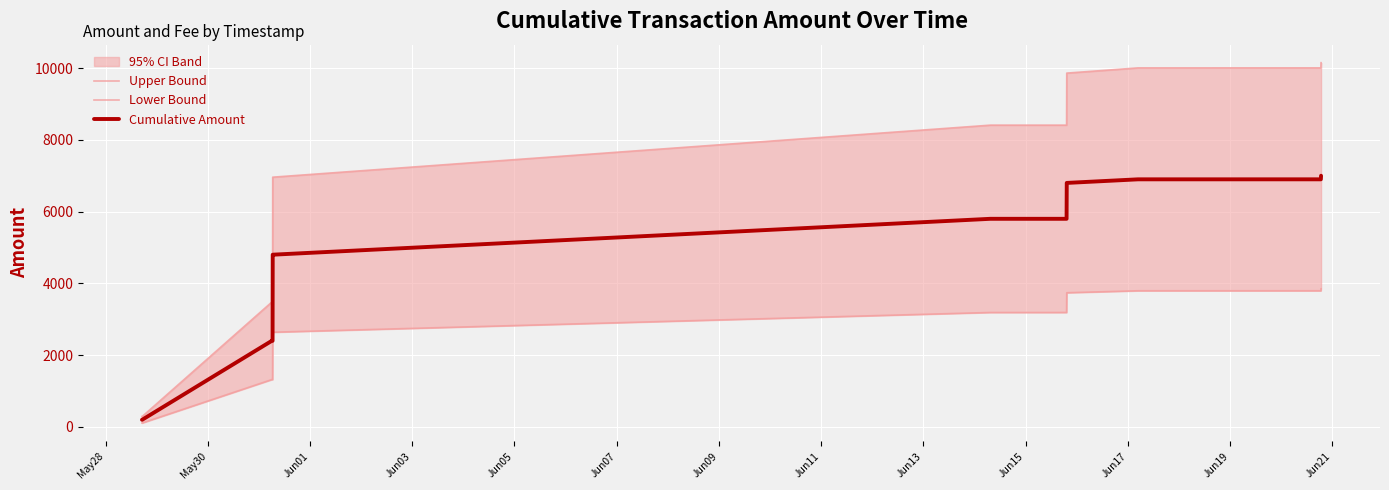

Which series has the largest range (max minus min)?

Upper Bound